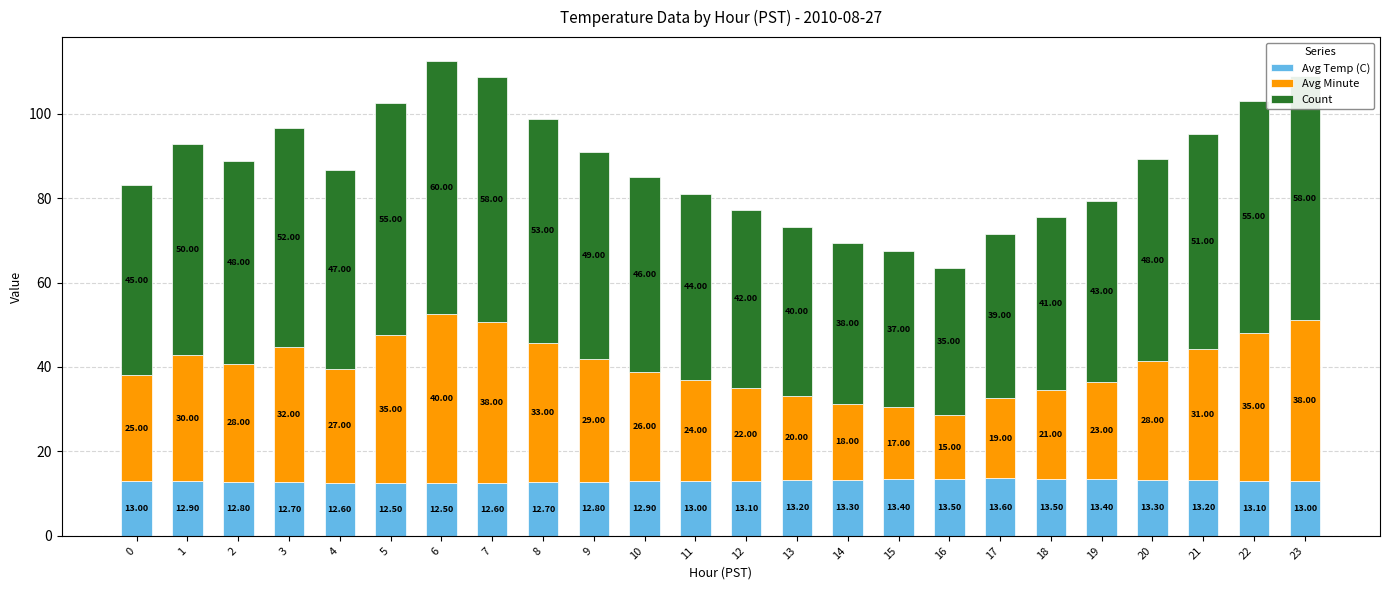

What is the total value across all series at 21?

95.2